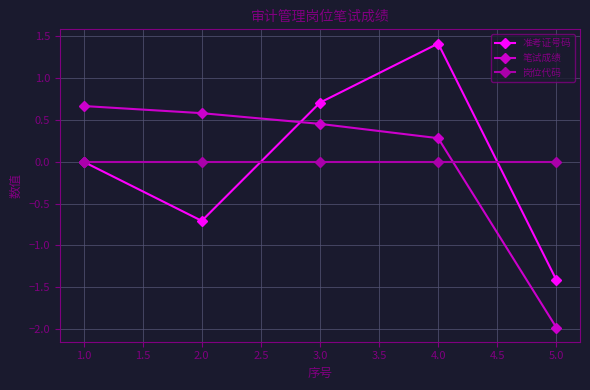

What is the value of the 笔试成绩 point at the 1st from the left?

0.7